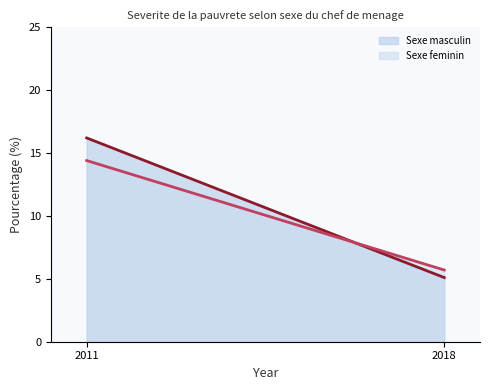

Is it true that Sexe feminin (line) equals 25.6 at 2011?

False